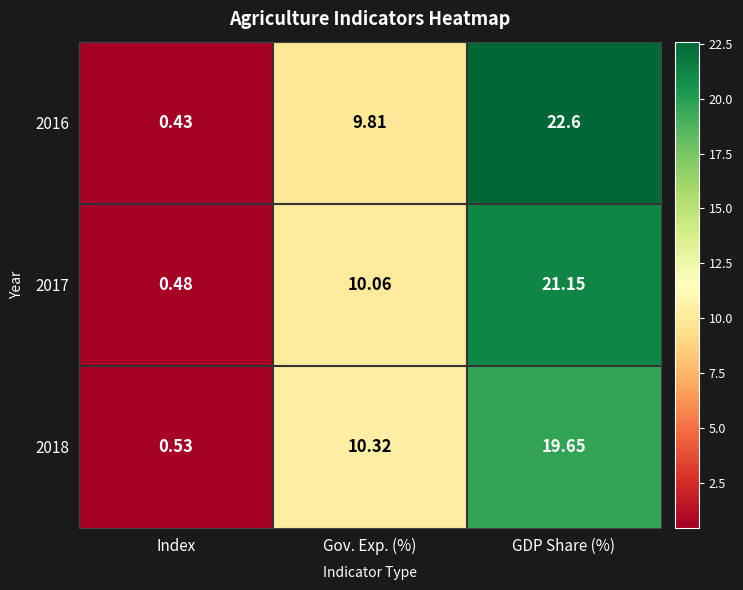

Count the number of categories in the chart.

3